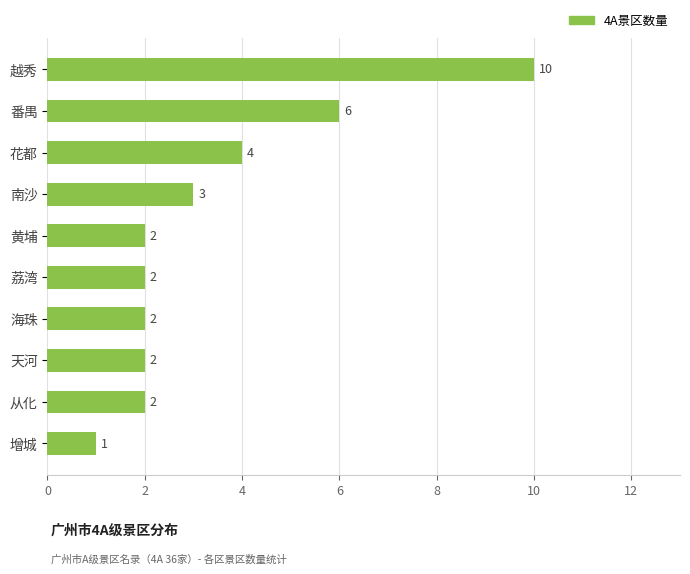

What position from the top is 增城?

10